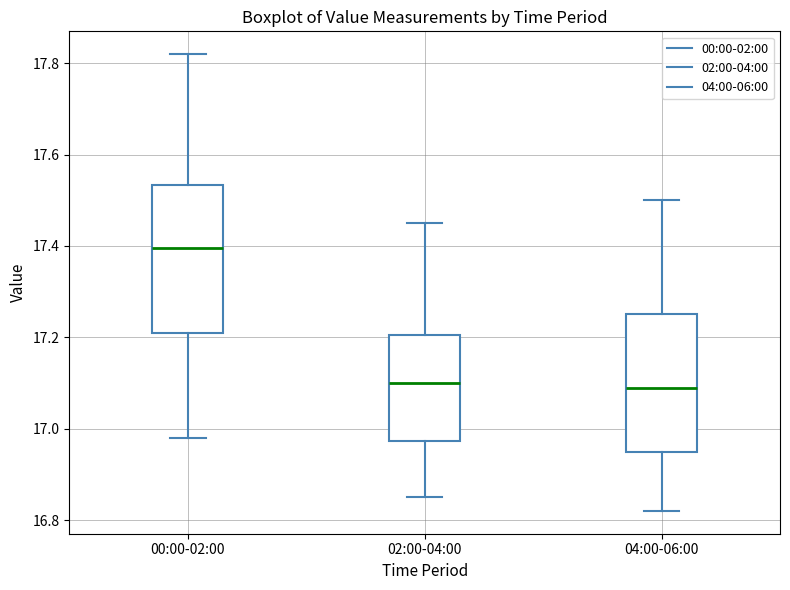

Which box has the highest median line?

00:00-02:00